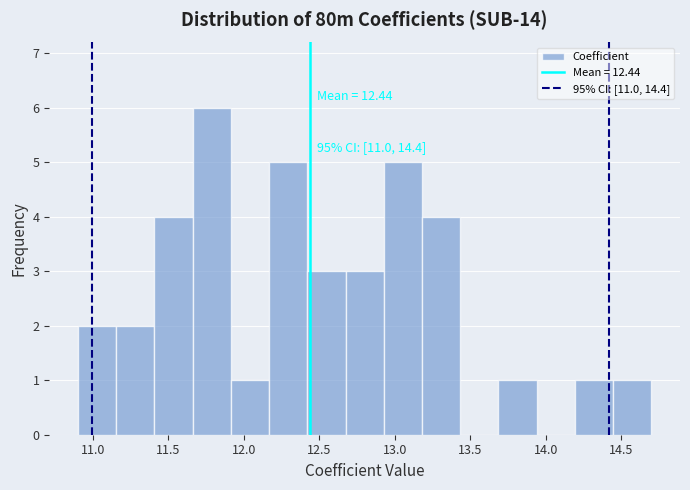

Which range on the x-axis has the tallest bar?

11.65 to 11.90